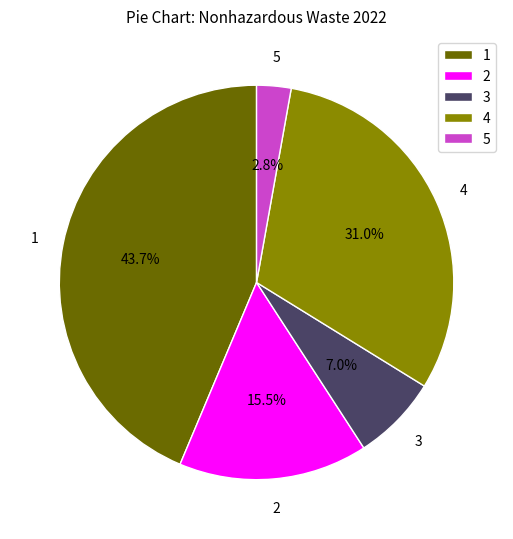

What is the smallest slice in the pie chart?

5